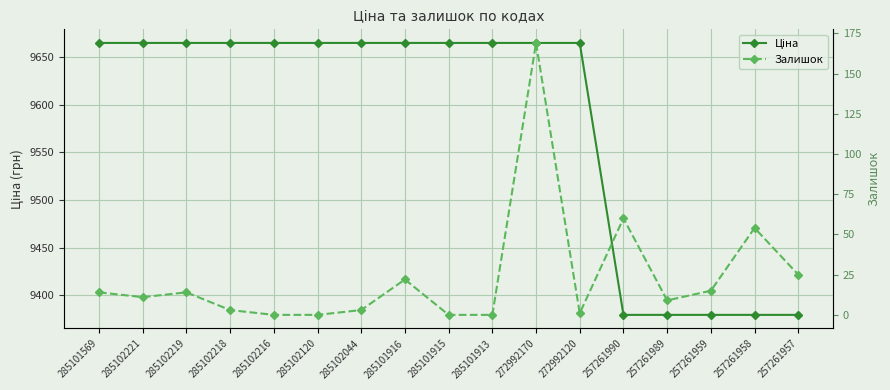

Is the value of Ціна at 285102044 greater than the value of Залишок at 272992120?

Yes